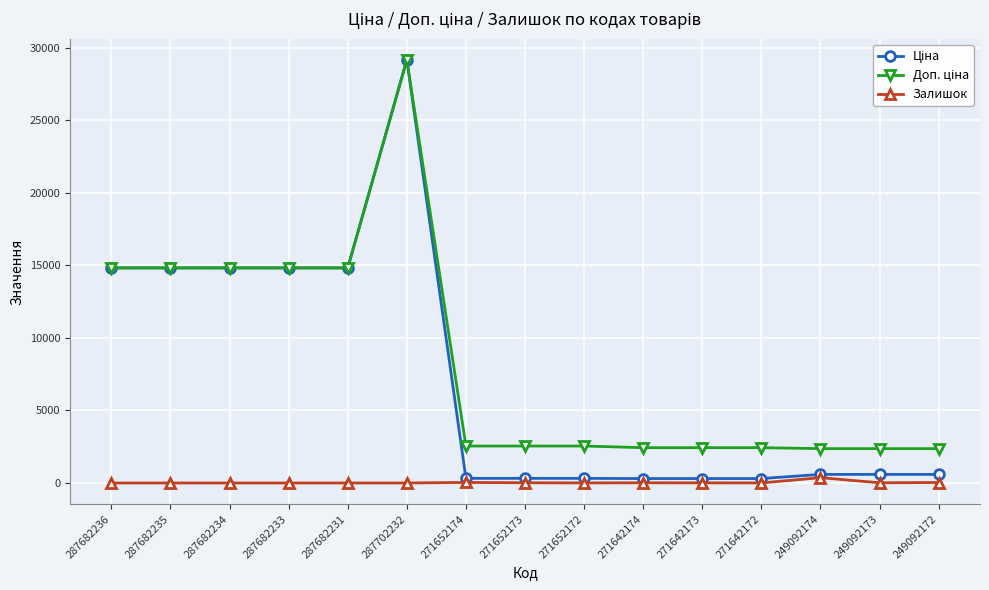

At which category is the sum across all series the highest?

287702232